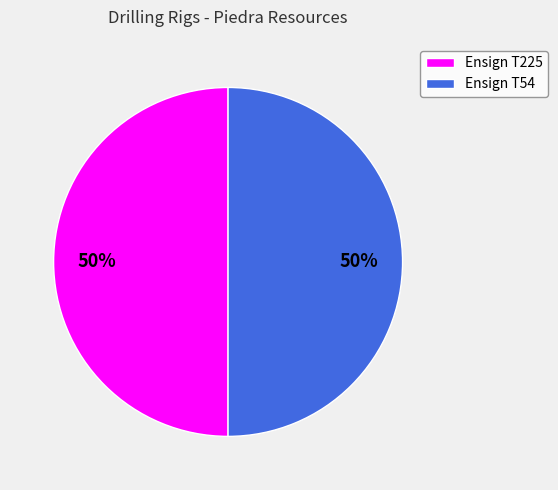

Is the sum of Ensign T54 and Ensign T225 greater than half?

Yes